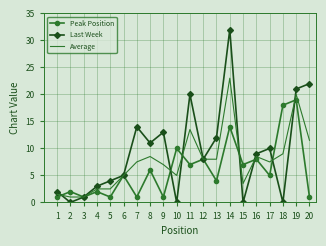

What is the sum of all Peak Position values?

121.0